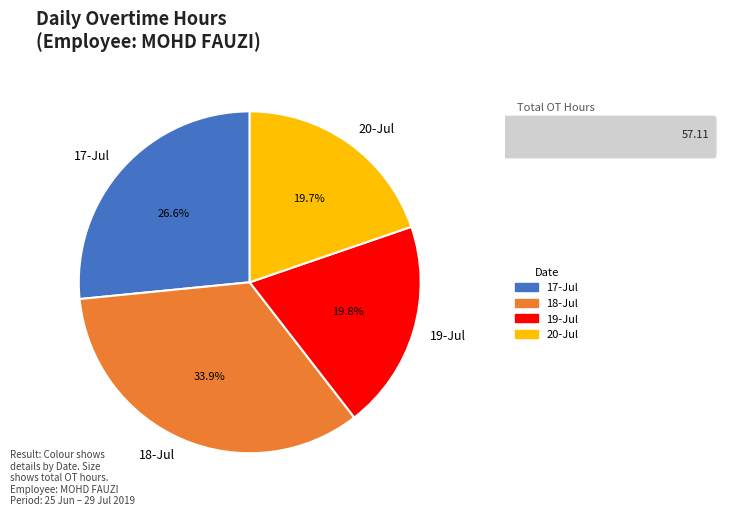

True or false: 18-Jul accounts for 23% of the total.

False